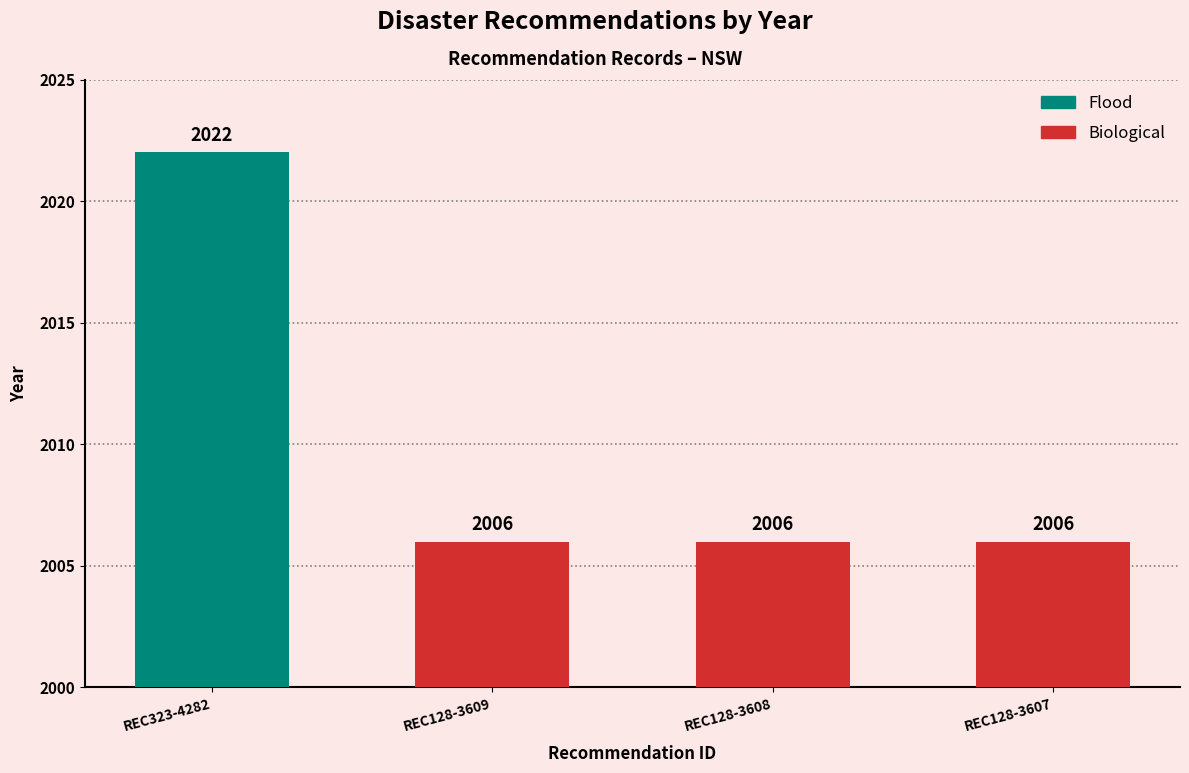

What is the minimum value shown in the chart?

2006